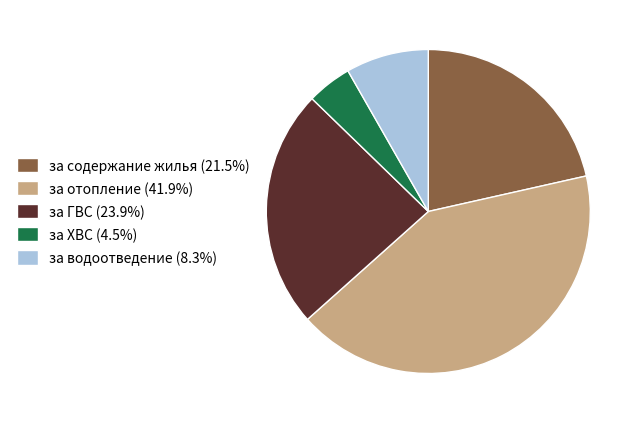

Is there any slice that represents more than half of the pie?

No